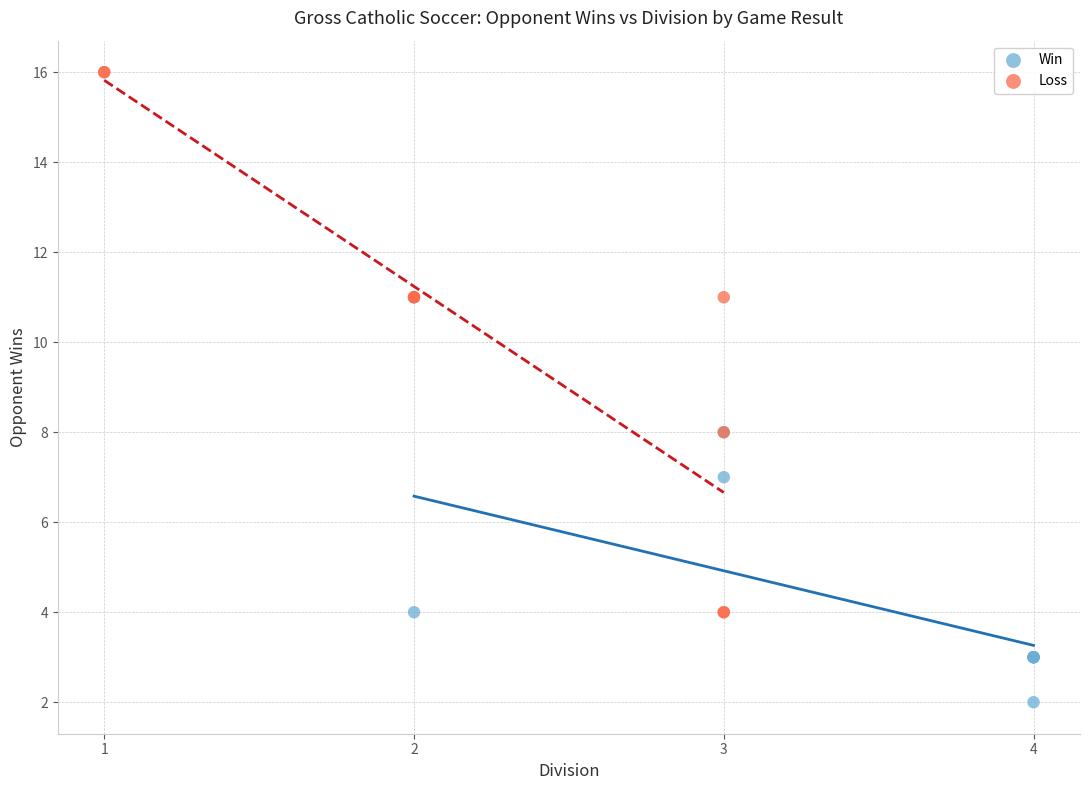

Which series has the largest Y range (max minus min)?

Loss